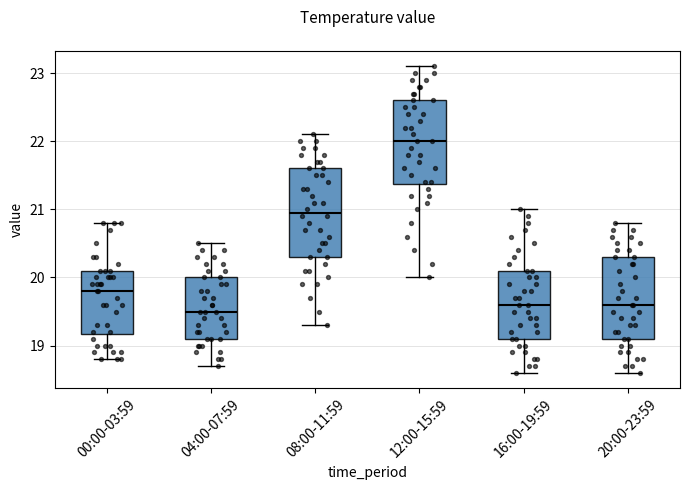

Reading left to right, transcribe this box plot: for each box, give where its median line is, the range the box spans, and where its two whiskers end, as read against the y-axis. The values are not printed on the chart, so give them approximately, as read against the axis.

00:00-03:59: median 19.8, box 19.2 to 20.1, whiskers 18.8 to 20.8
04:00-07:59: median 19.5, box 19.1 to 20.0, whiskers 18.7 to 20.5
08:00-11:59: median 21.0, box 20.3 to 21.6, whiskers 19.3 to 22.1
12:00-15:59: median 22.0, box 21.4 to 22.6, whiskers 20.0 to 23.1
16:00-19:59: median 19.6, box 19.1 to 20.1, whiskers 18.6 to 21.0
20:00-23:59: median 19.6, box 19.1 to 20.3, whiskers 18.6 to 20.8